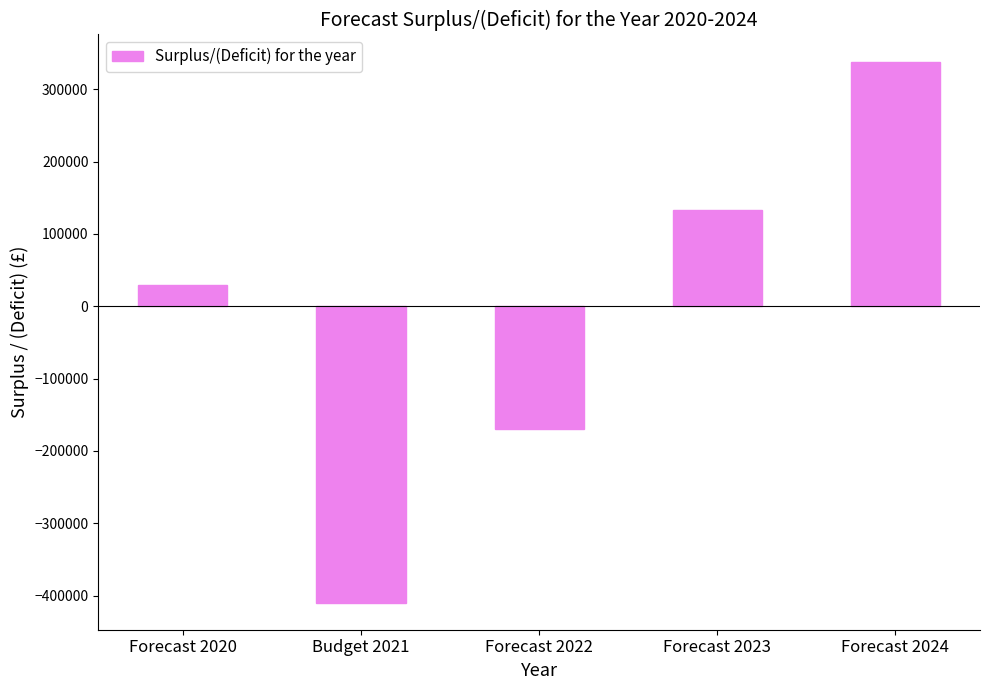

At which label is the value closest to -35733?

Forecast 2020